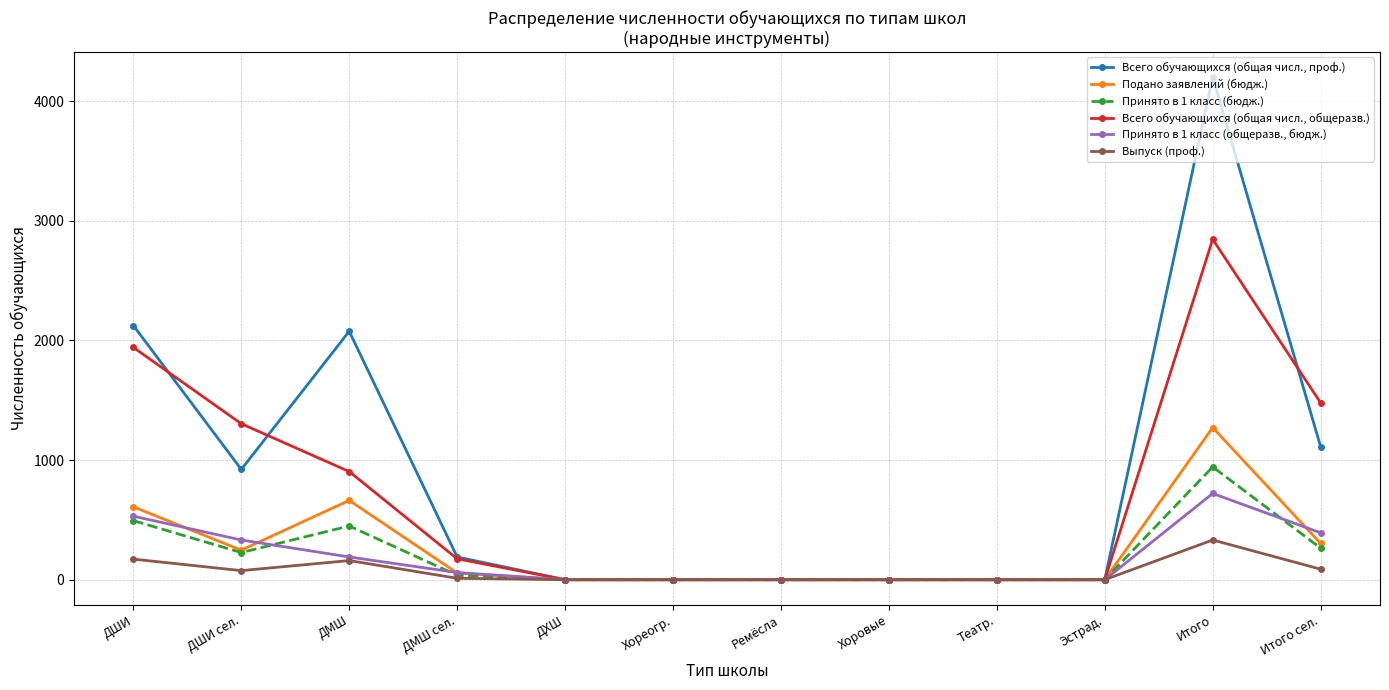

True or false: Принято в 1 класс (общеразв., бюдж.) has more than 0 interior local peaks.

True